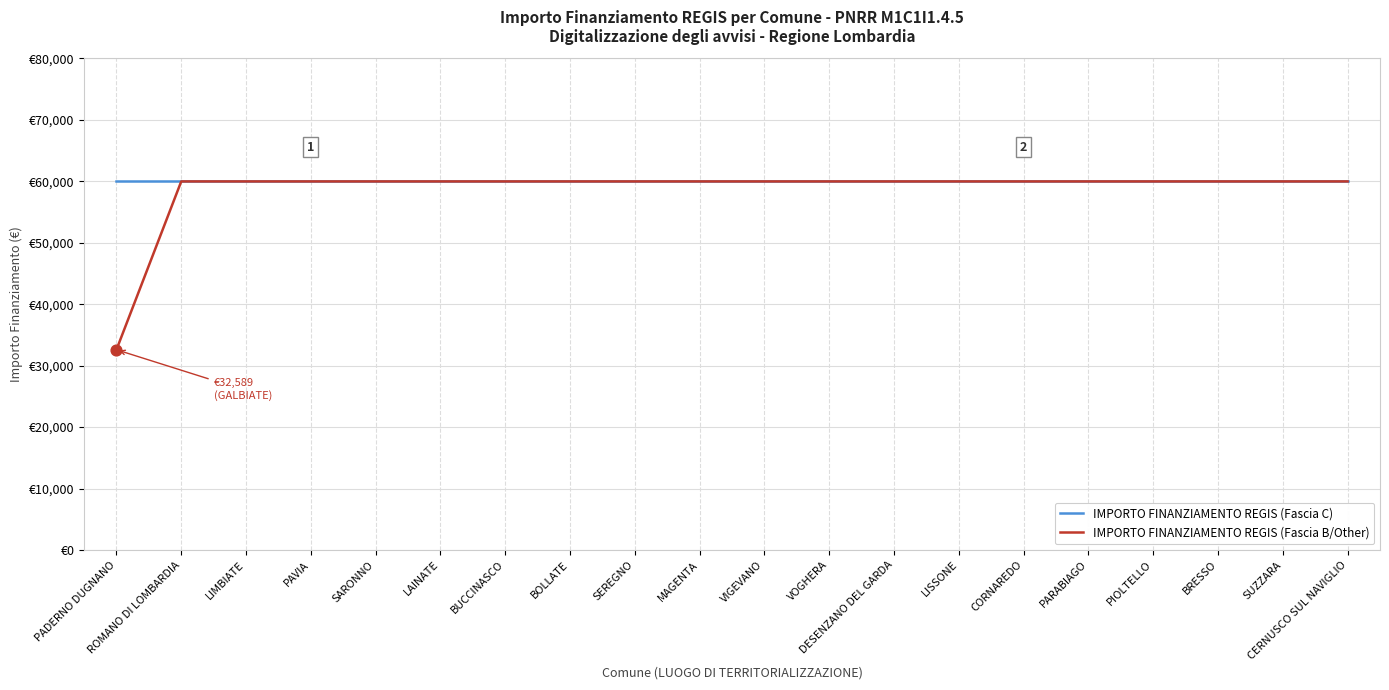

Which series has the largest total across all categories?

IMPORTO FINANZIAMENTO REGIS (Fascia C)